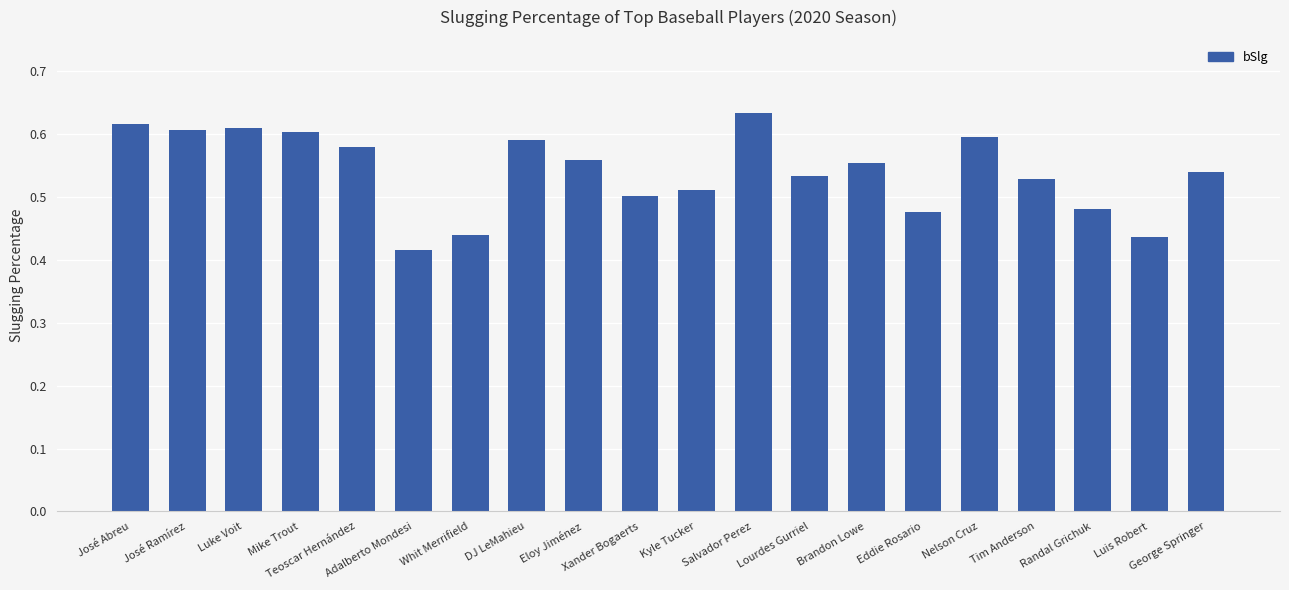

What is the label of the 17th bar from the right?

Mike Trout